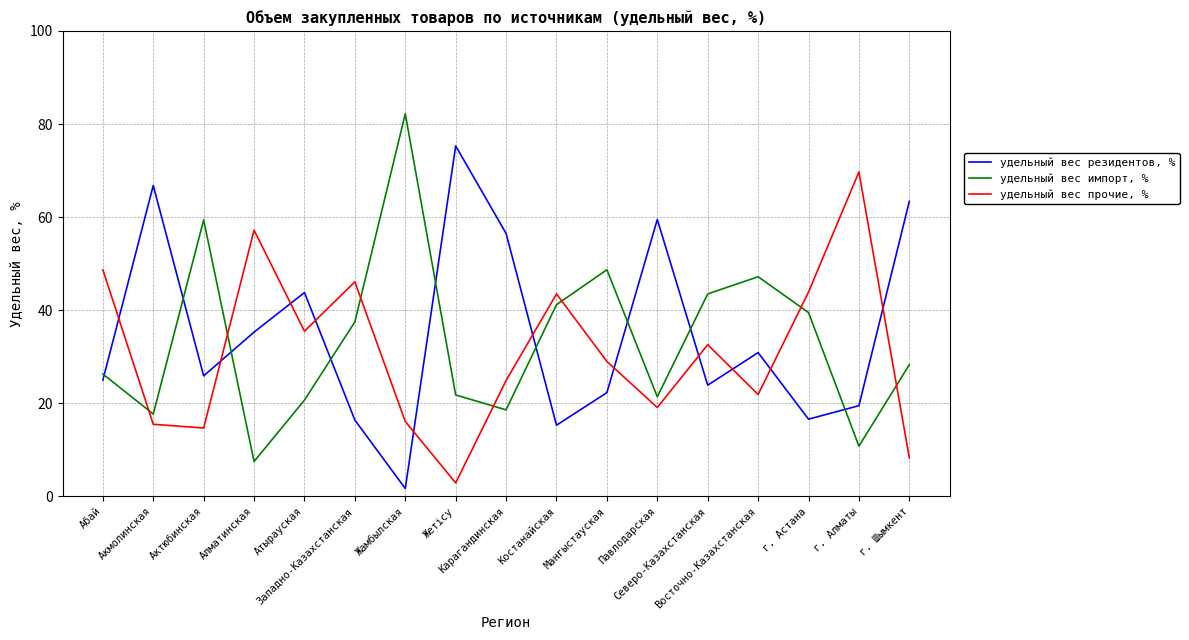

The удельный вес прочие, % series shows 21.0 at Акмолинская. True or false?

False